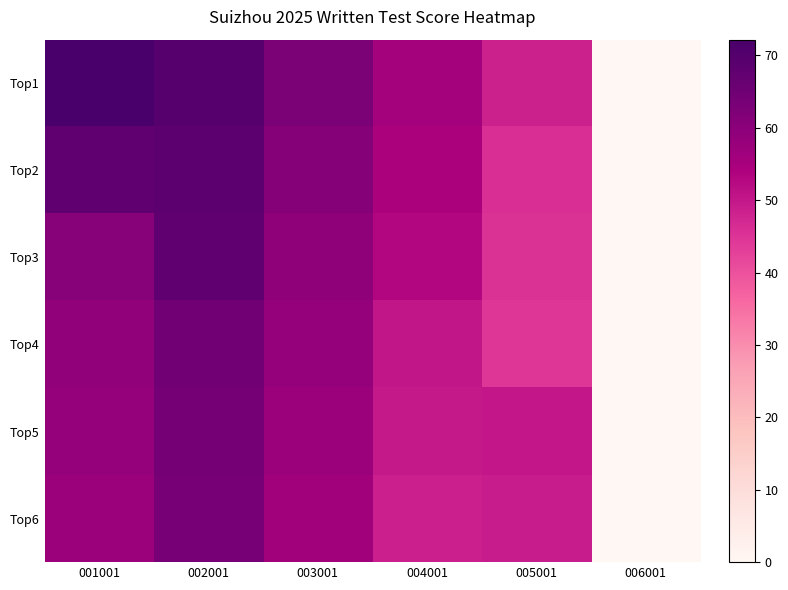

Rank the series by their maximum value, from lowest to highest.

Top6, Top5, Top4, Top3, Top2, Top1